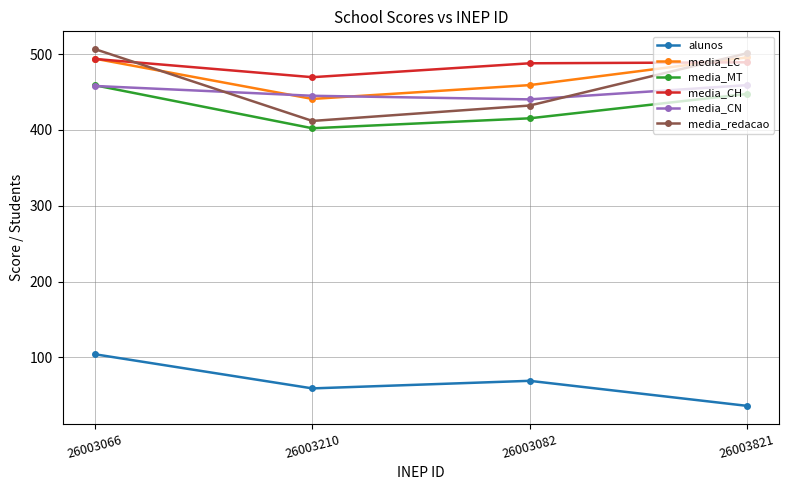

True or false: media_LC has a value of 309.4 at 26003082.

False